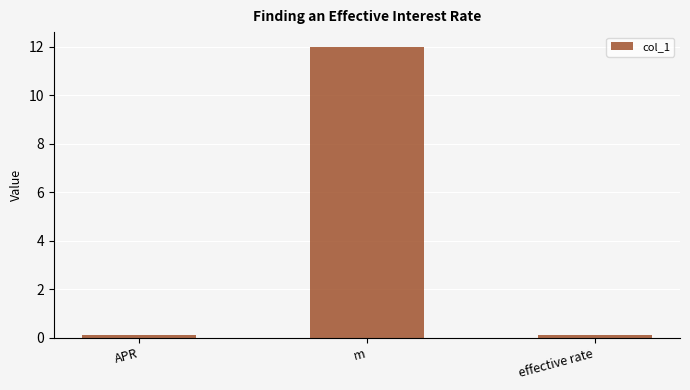

What is the sum of all values?

12.2